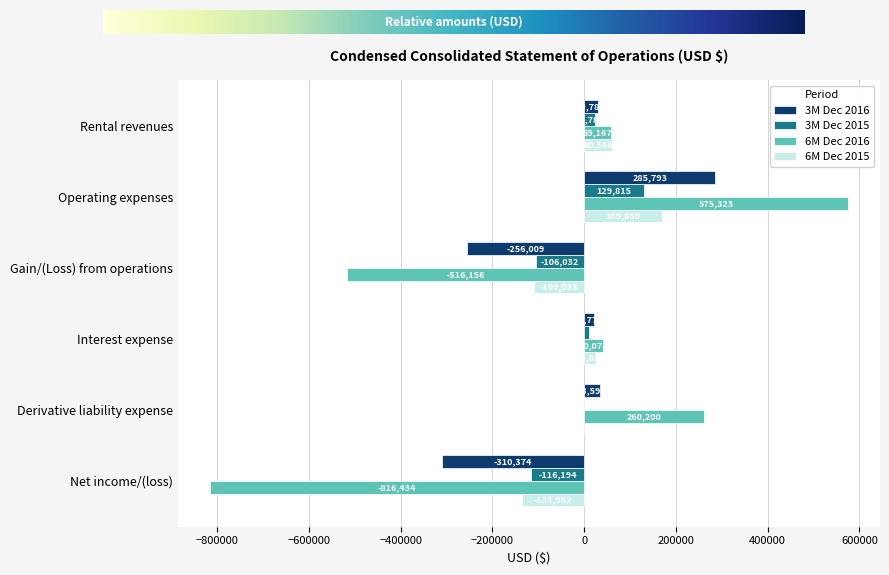

The value of 6M Dec 2015 at Gain/(Loss) from operations is -33651. True or false?

False